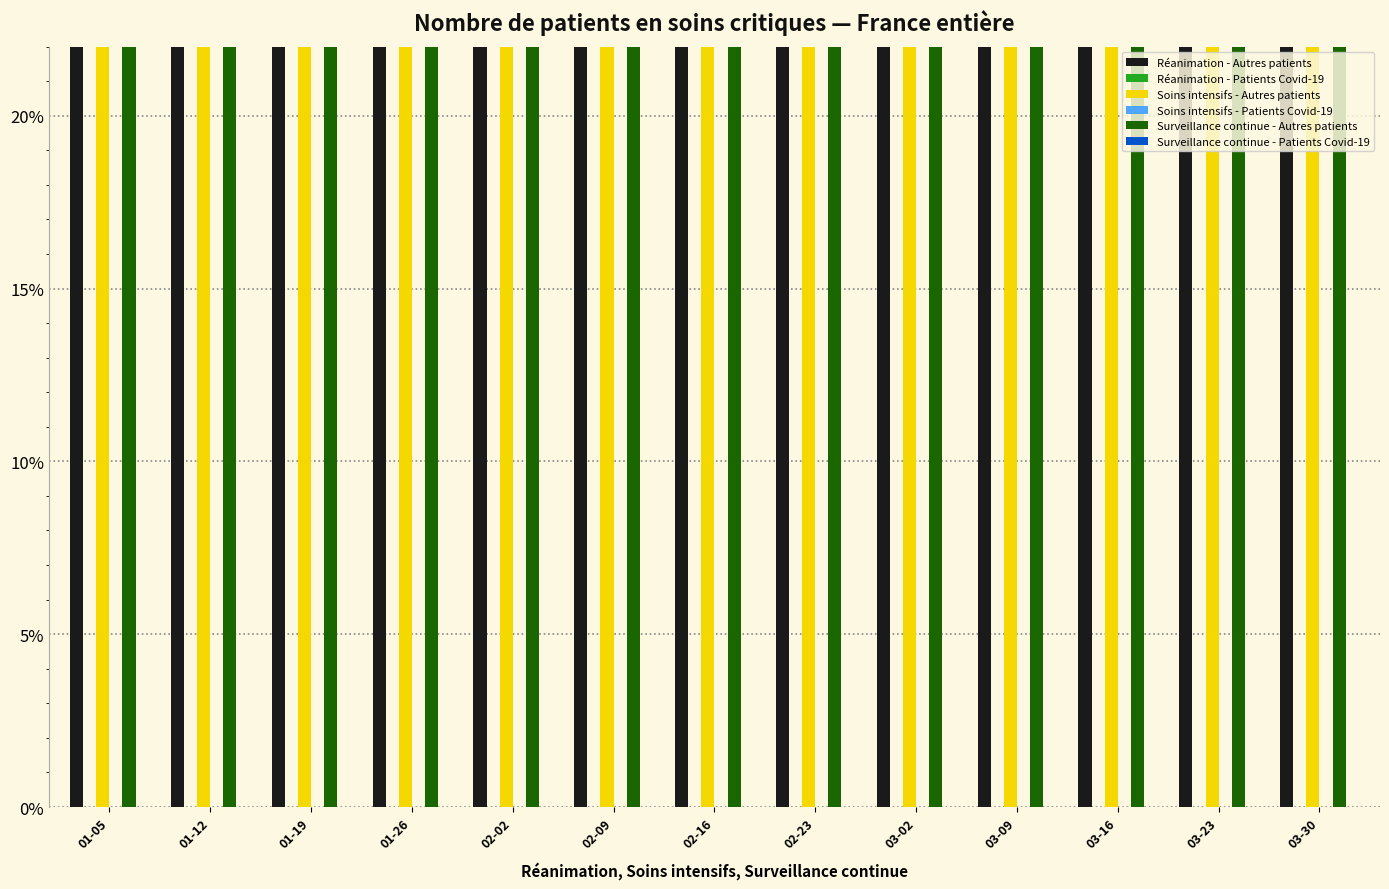

At how many categories does at least one series exceed 18?

13